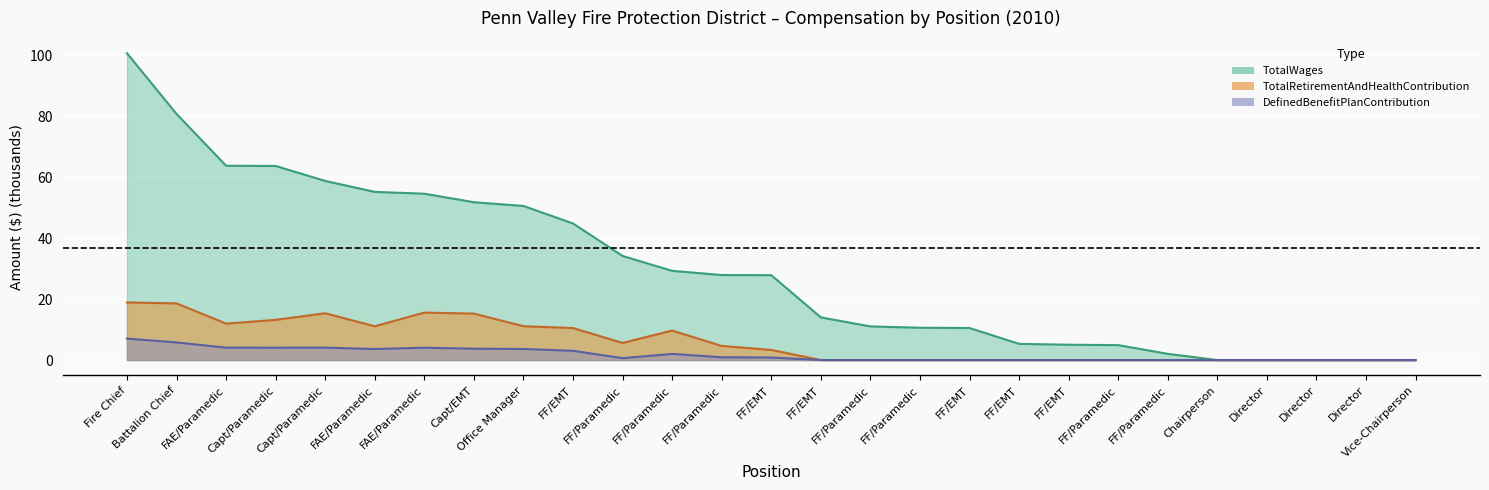

True or false: DefinedBenefitPlanContribution has more than 0 points higher than both neighbors.

True